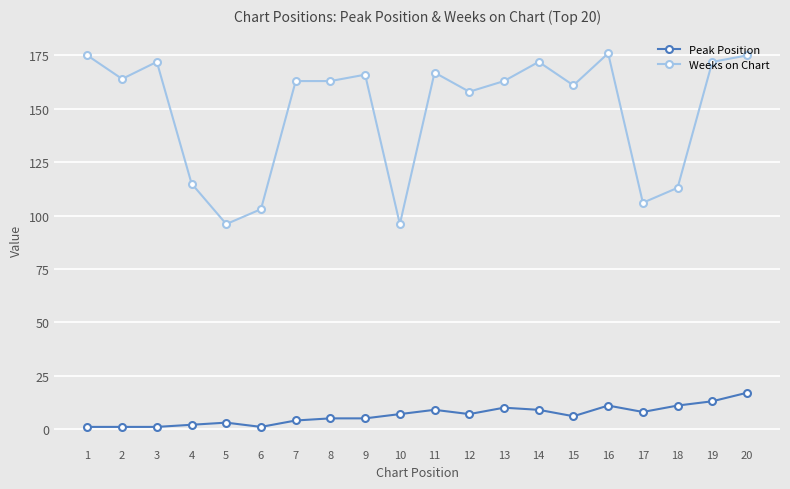

The value of Weeks on Chart at 4 is 115. True or false?

True